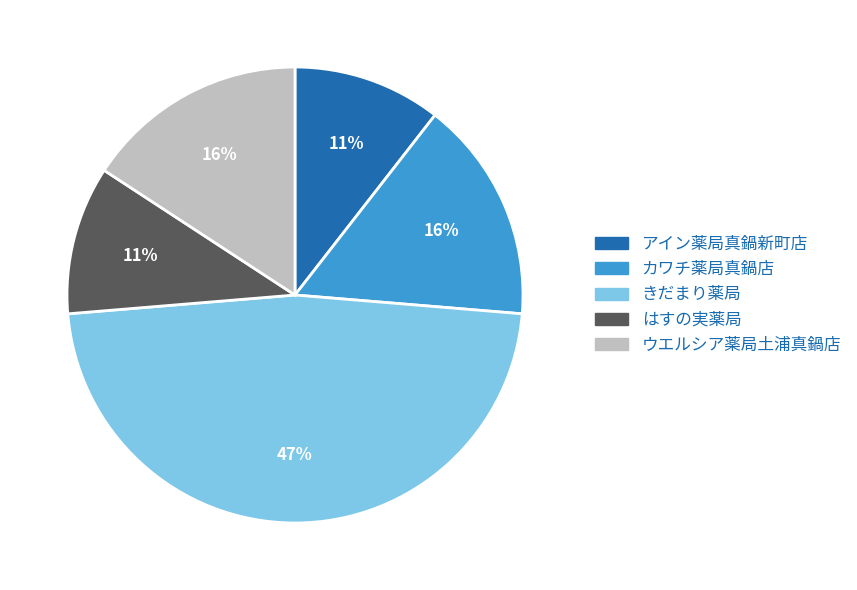

Does any single category account for the majority?

No